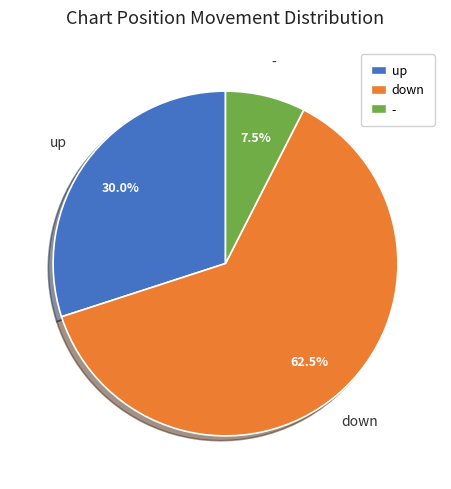

Rank the categories by value from lowest to highest.

-, up, down